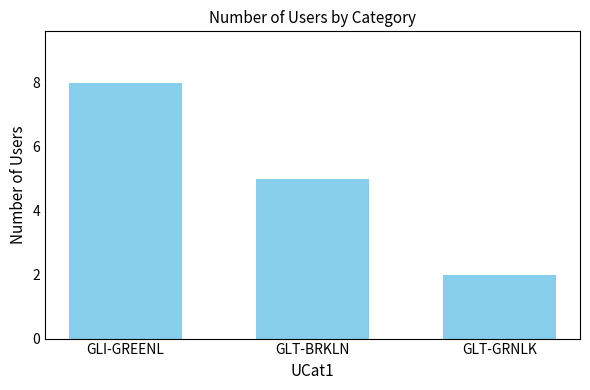

The value at GLT-BRKLN is 2. True or false?

False